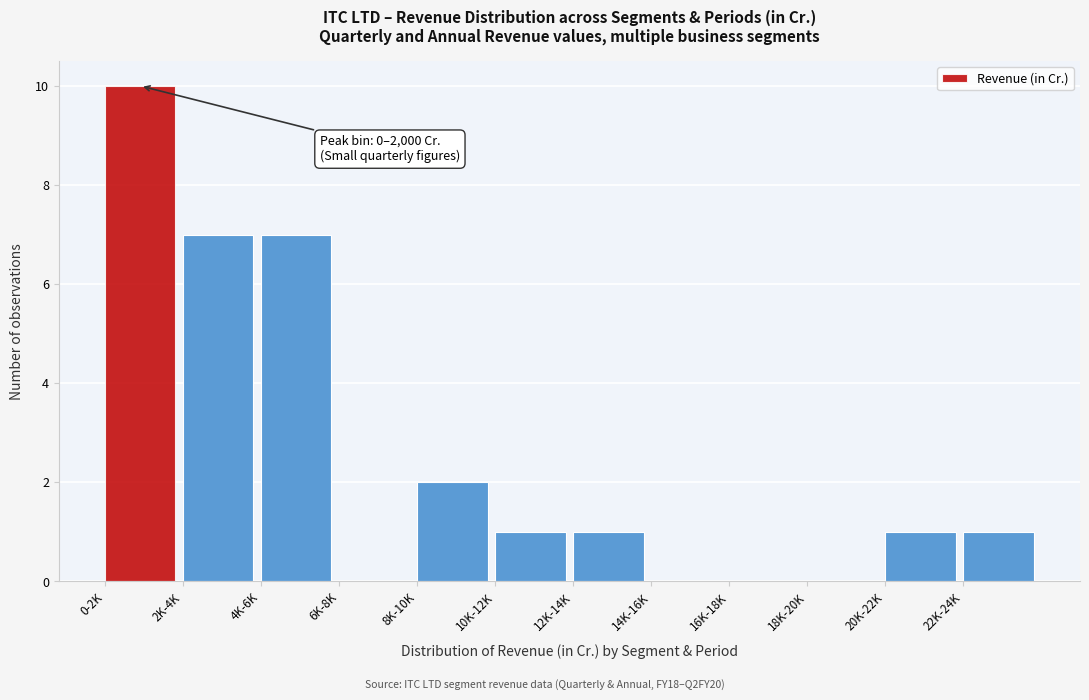

Reading left to right, transcribe all the data shown in this chart.

0-2K=10	2K-4K=7	4K-6K=7	6K-8K=0	8K-10K=2	10K-12K=1	12K-14K=1	14K-16K=0	16K-18K=0	18K-20K=0	20K-22K=1	22K-24K=1